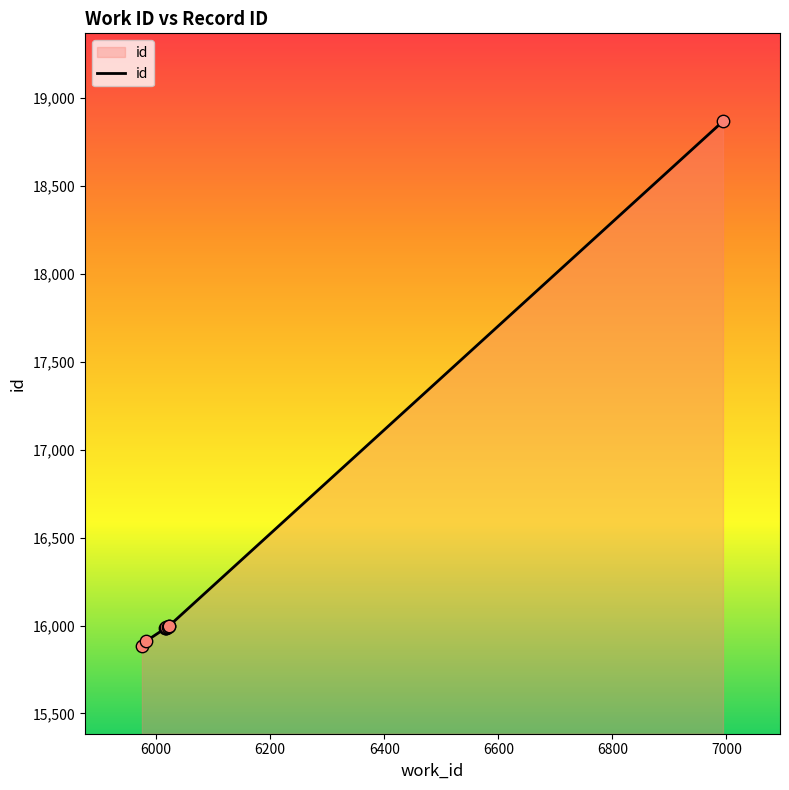

Between 6023 and 6018, which is larger?

6023